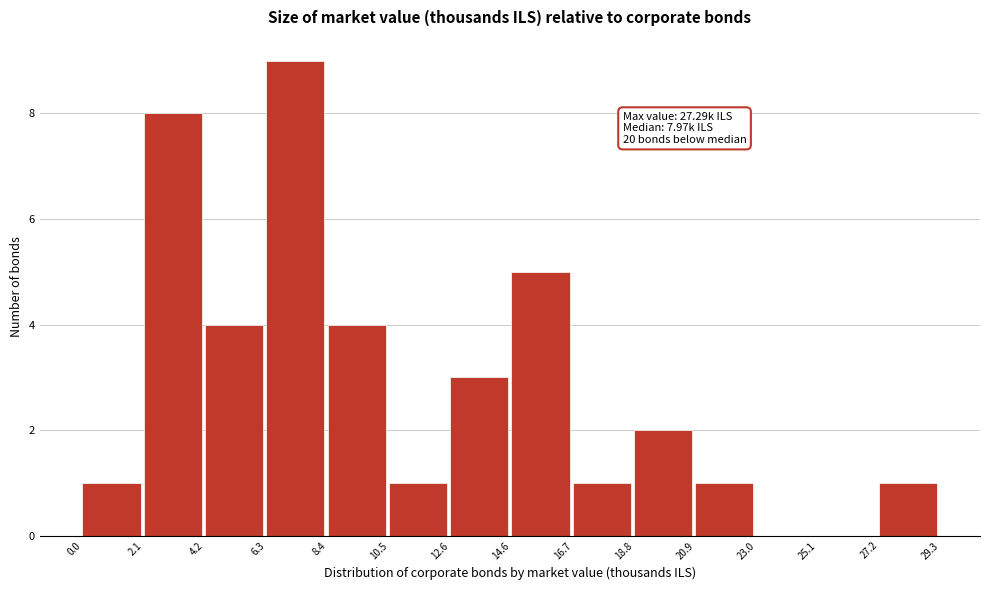

Over which range of the x-axis is the bar tallest?

6.3 to 8.4